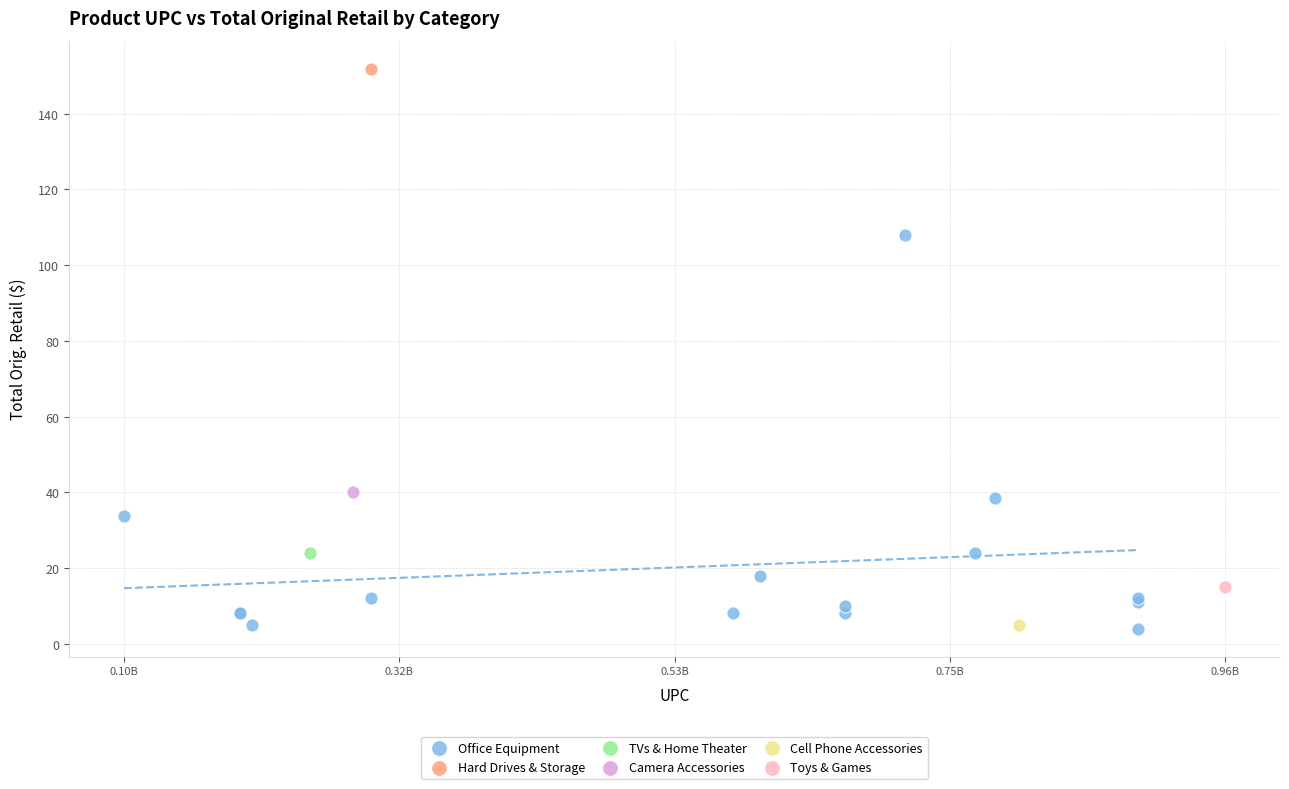

What are all the series names shown in the legend?

Office Equipment, Hard Drives & Storage, TVs & Home Theater, Camera Accessories, Cell Phone Accessories, Toys & Games